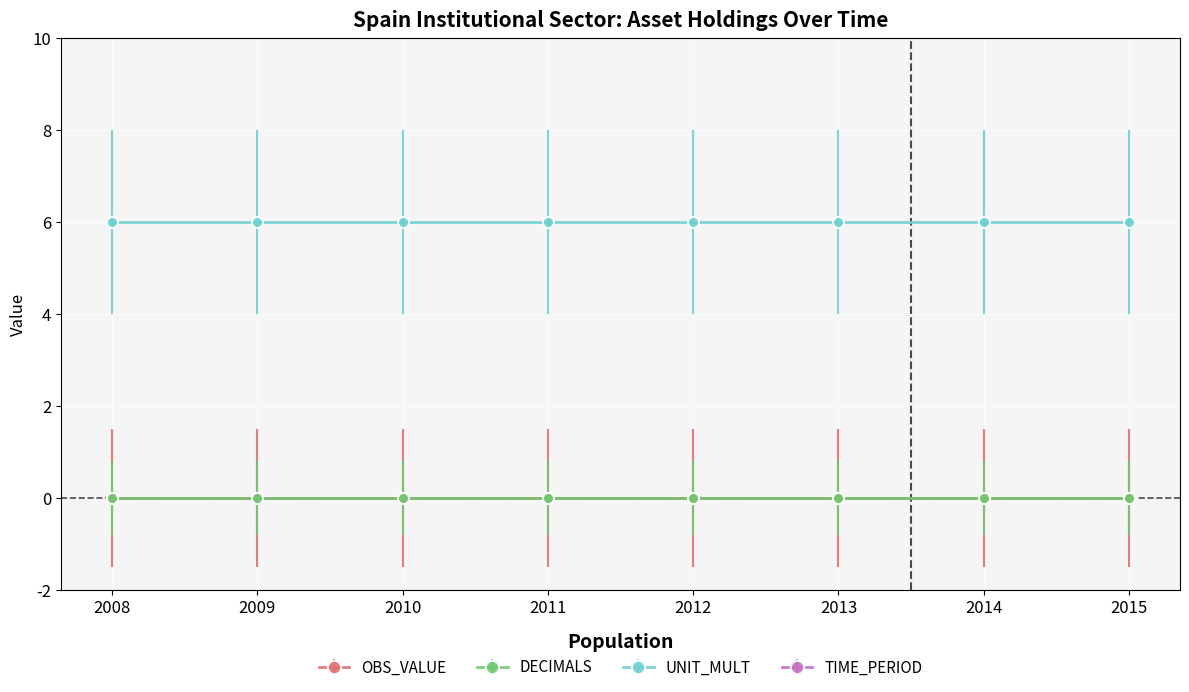

True or false: TIME_PERIOD and DECIMALS intersect in this chart.

False